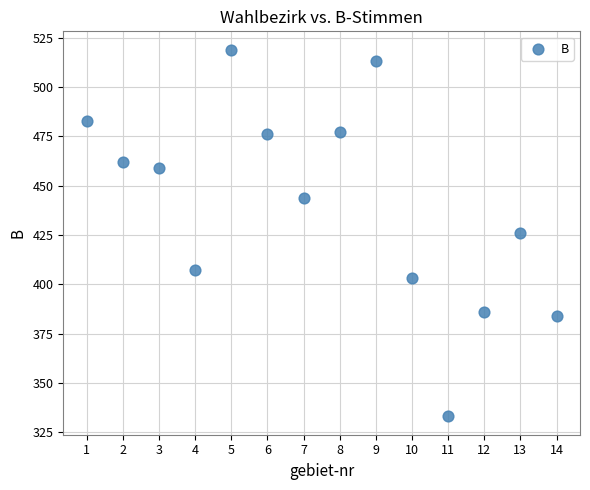

What is the range of X values (max minus min)?

13